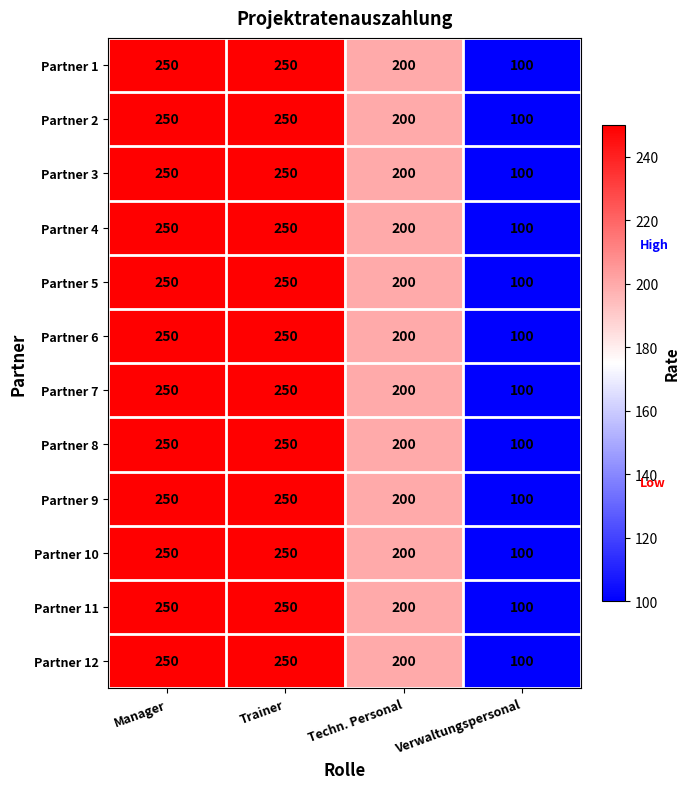

True or false: Partner 6 has a value of 361 at Manager.

False